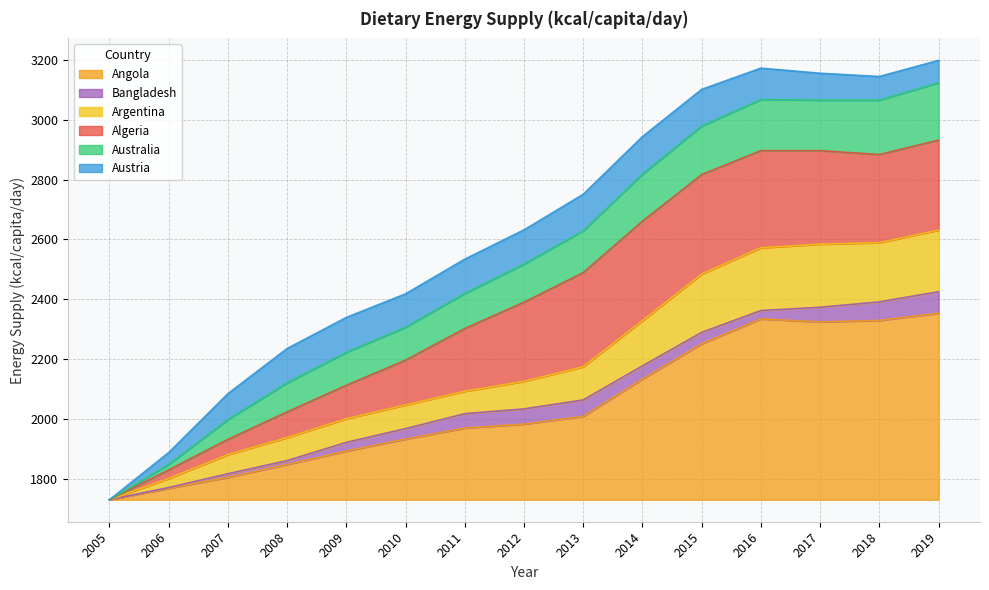

The Angola series shows 240 at 2011. True or false?

True